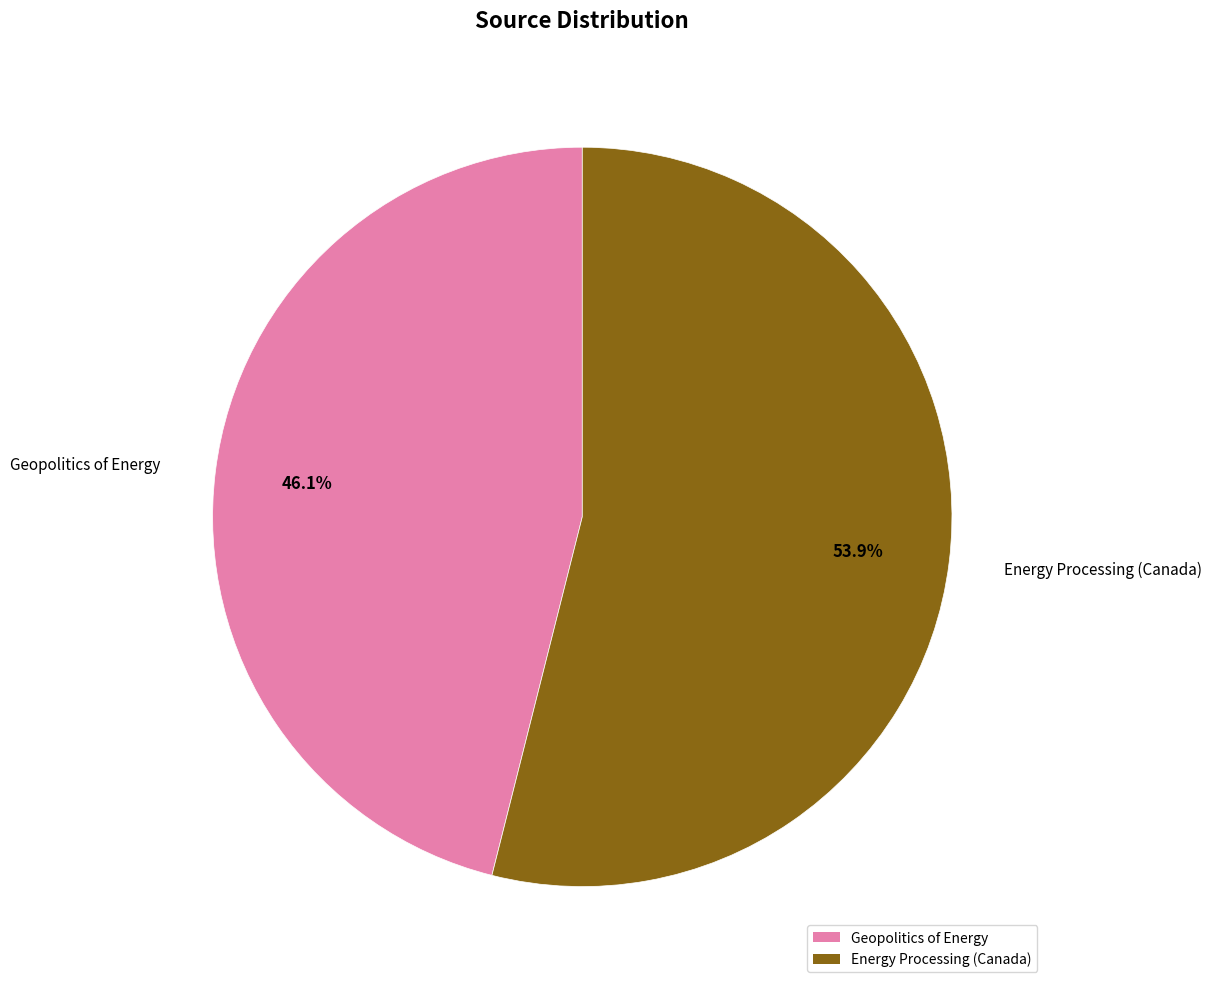

Which slice is the smallest?

Geopolitics of Energy